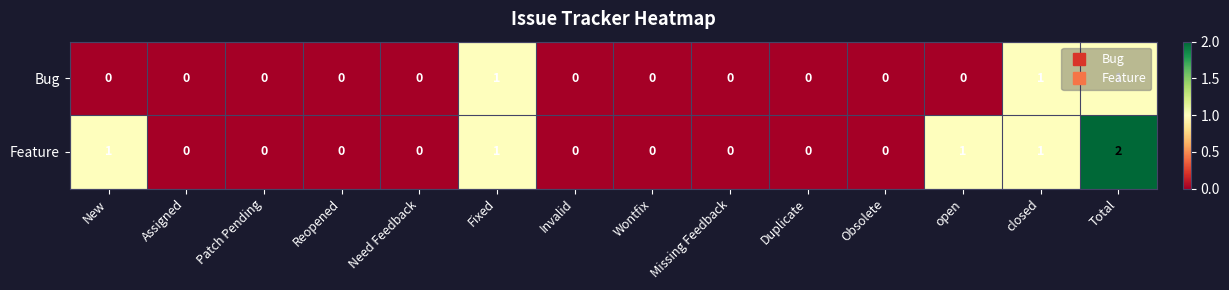

Which series has the widest spread of values?

Feature